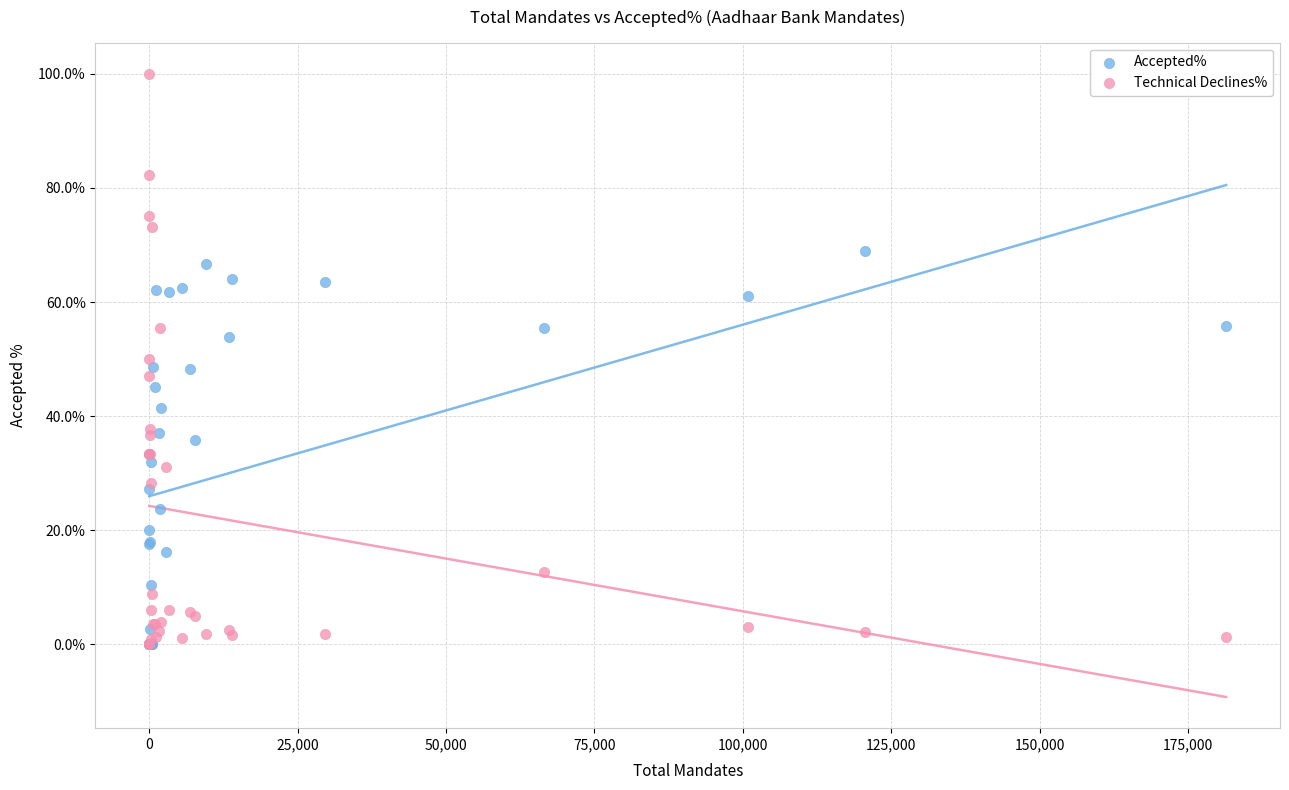

What are all the series names shown in the legend?

Accepted%, Technical Declines%